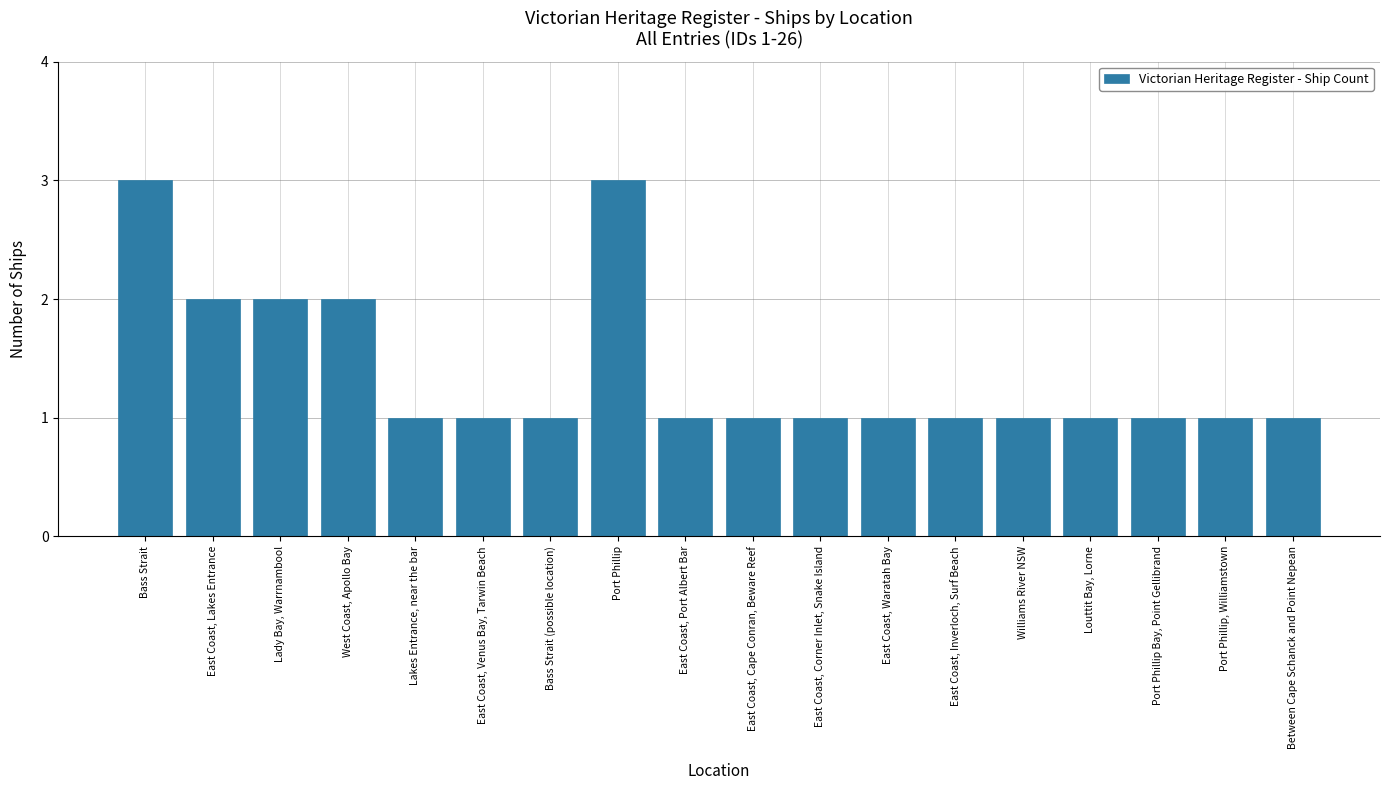

What is the smallest value displayed?

1